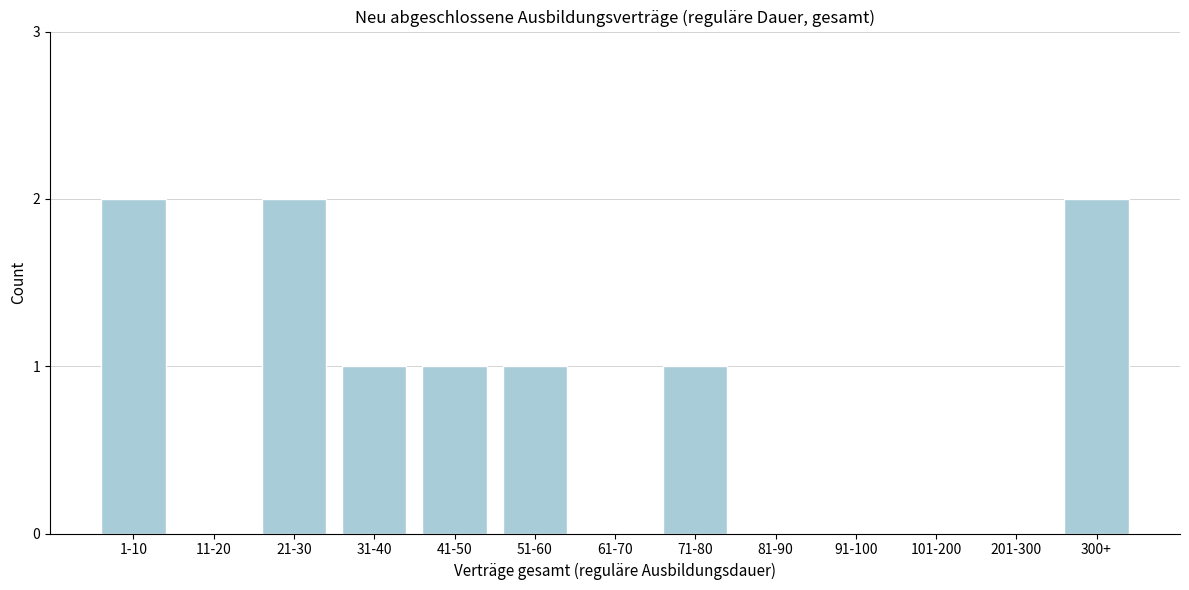

Reading left to right, list all the values displayed in this chart.

1-10=2	11-20=0	21-30=2	31-40=1	41-50=1	51-60=1	61-70=0	71-80=1	81-90=0	91-100=0	101-200=0	201-300=0	300+=2